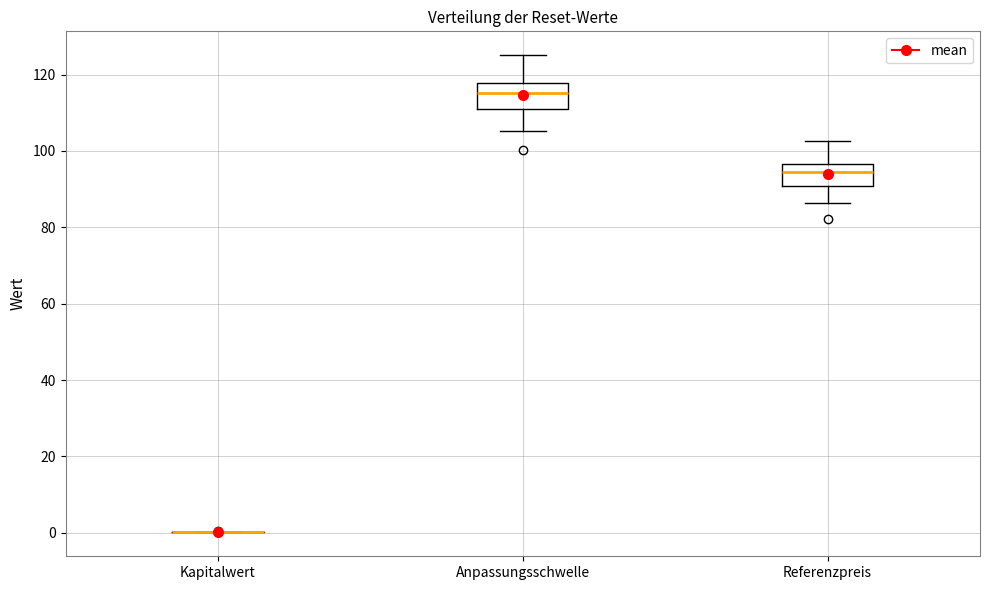

Reading left to right, read every box against the y-axis: the position of its median line, the range the box covers, and the ends of its whiskers. The values are not printed on the chart, so give them approximately, as read against the axis.

Kapitalwert: box collapsed to a line at 0, whiskers 0 to 0
Anpassungsschwelle: median 116, box 110 to 118, whiskers 106 to 126
Referenzpreis: median 94, box 90 to 96, whiskers 86 to 102